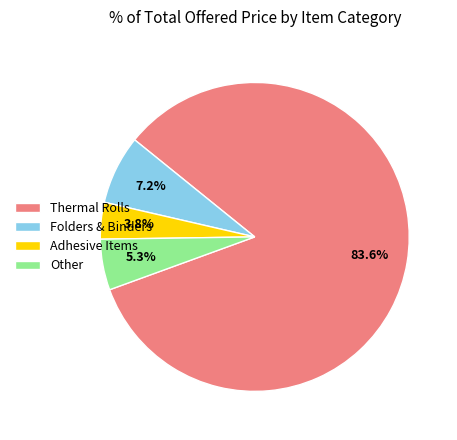

Rank the categories by value from lowest to highest.

Adhesive Items, Other, Folders & Binders, Thermal Rolls